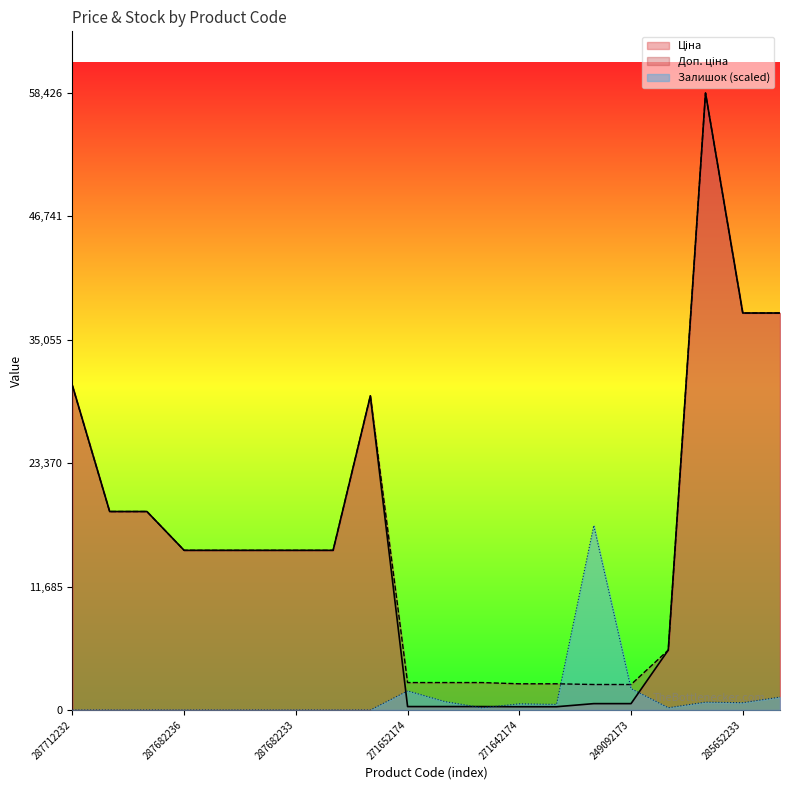

Between 287712232 and 287682236, which series saw the biggest shift?

Ціна